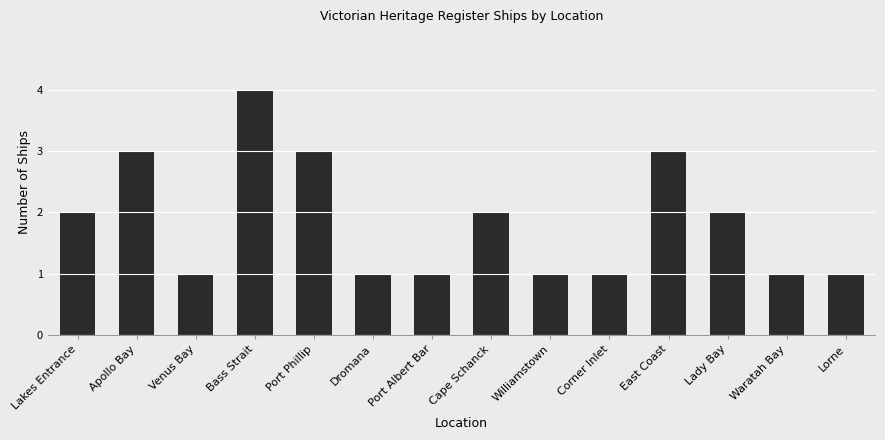

The chart shows a value of 1 at Corner Inlet. True or false?

True